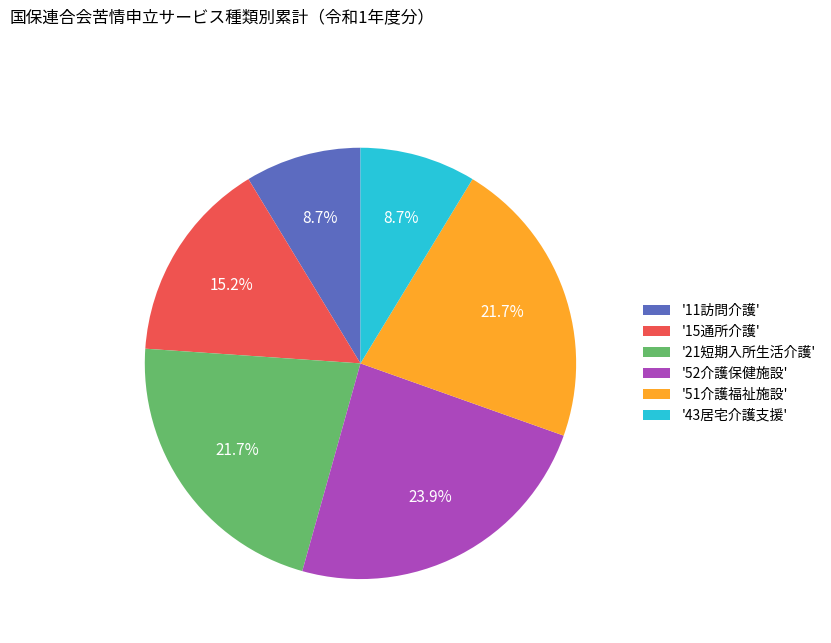

Which slice is the largest?

'52介護保健施設'